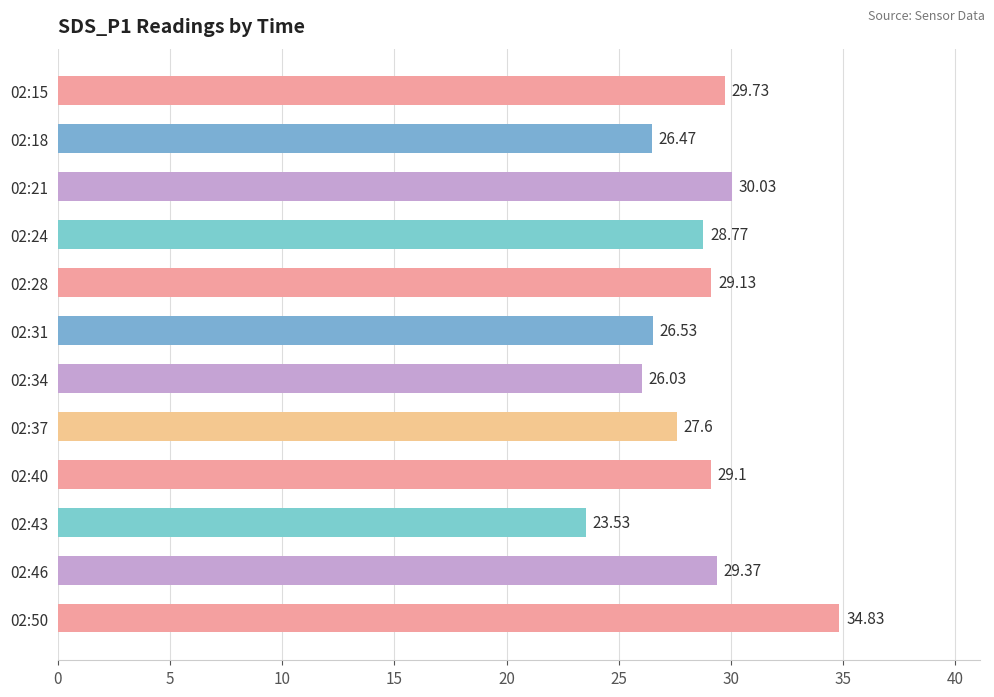

Does the chart contain any negative values?

No